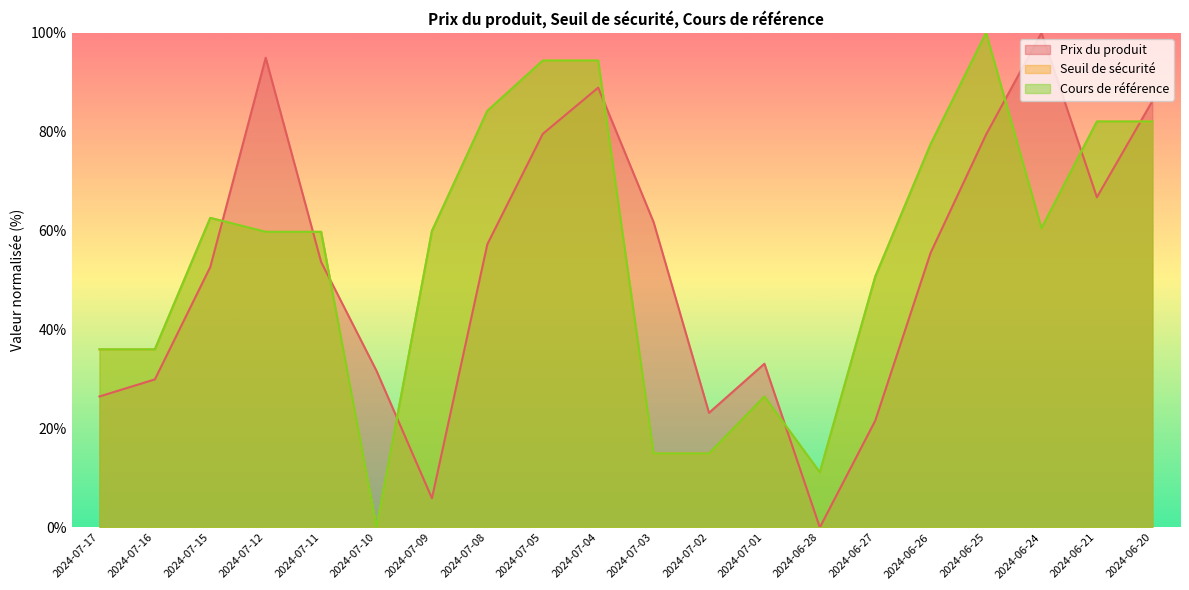

How many interior local peaks does the Prix du produit series have?

4